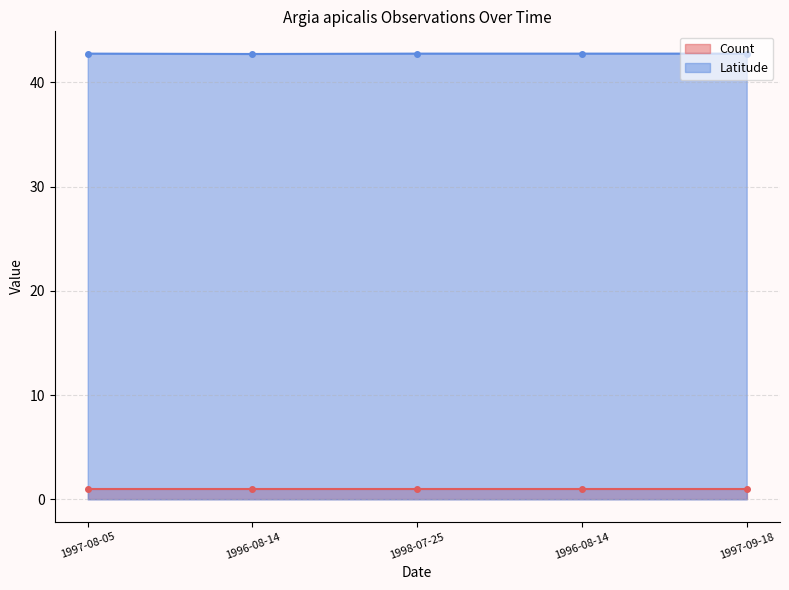

List the labels in order of value, smallest first.

1996-08-14, 1997-08-05, 1998-07-25, 1996-08-14, 1997-09-18